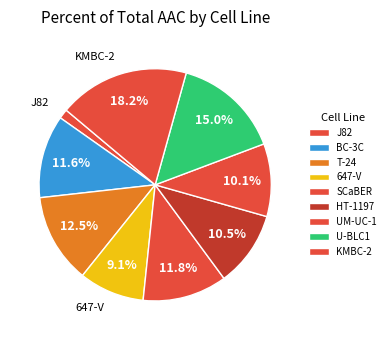

Count the number of slices in the pie.

9